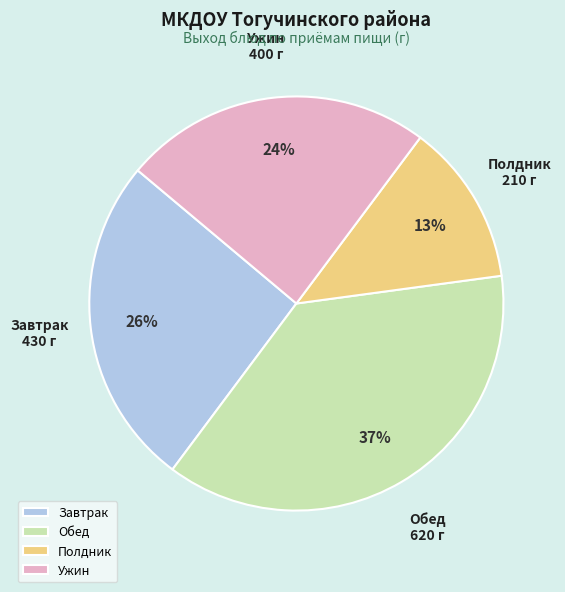

How many slices are in this pie chart?

4